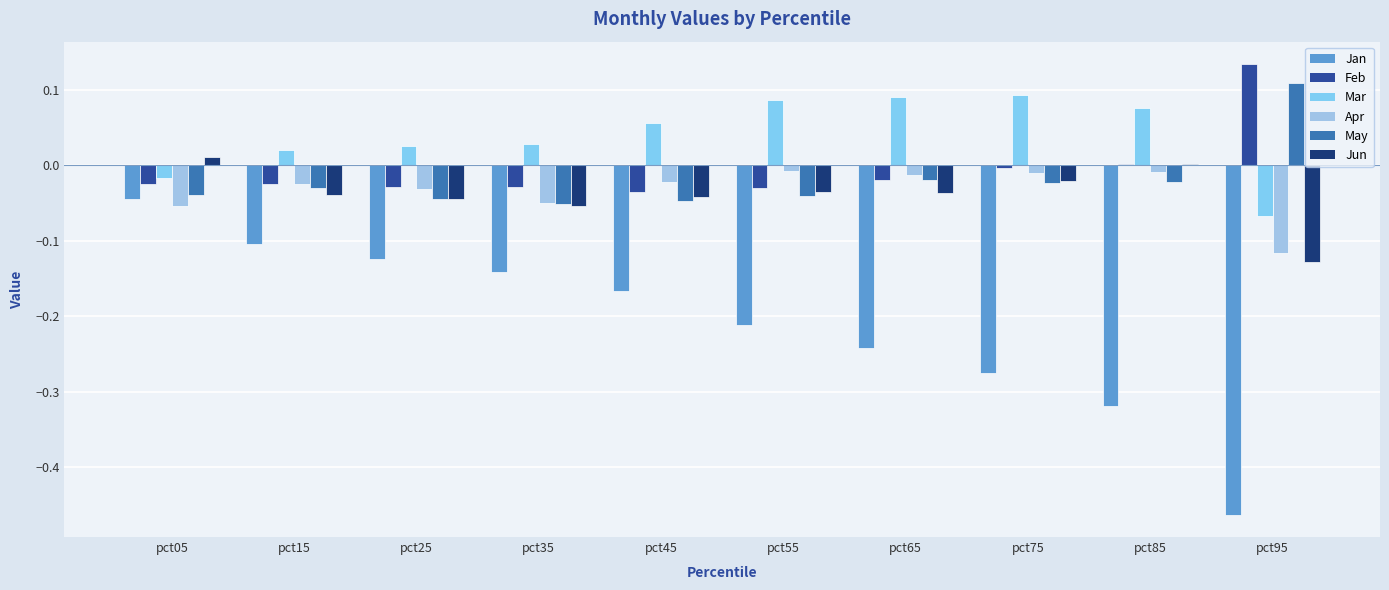

How many groups of bars are there?

10